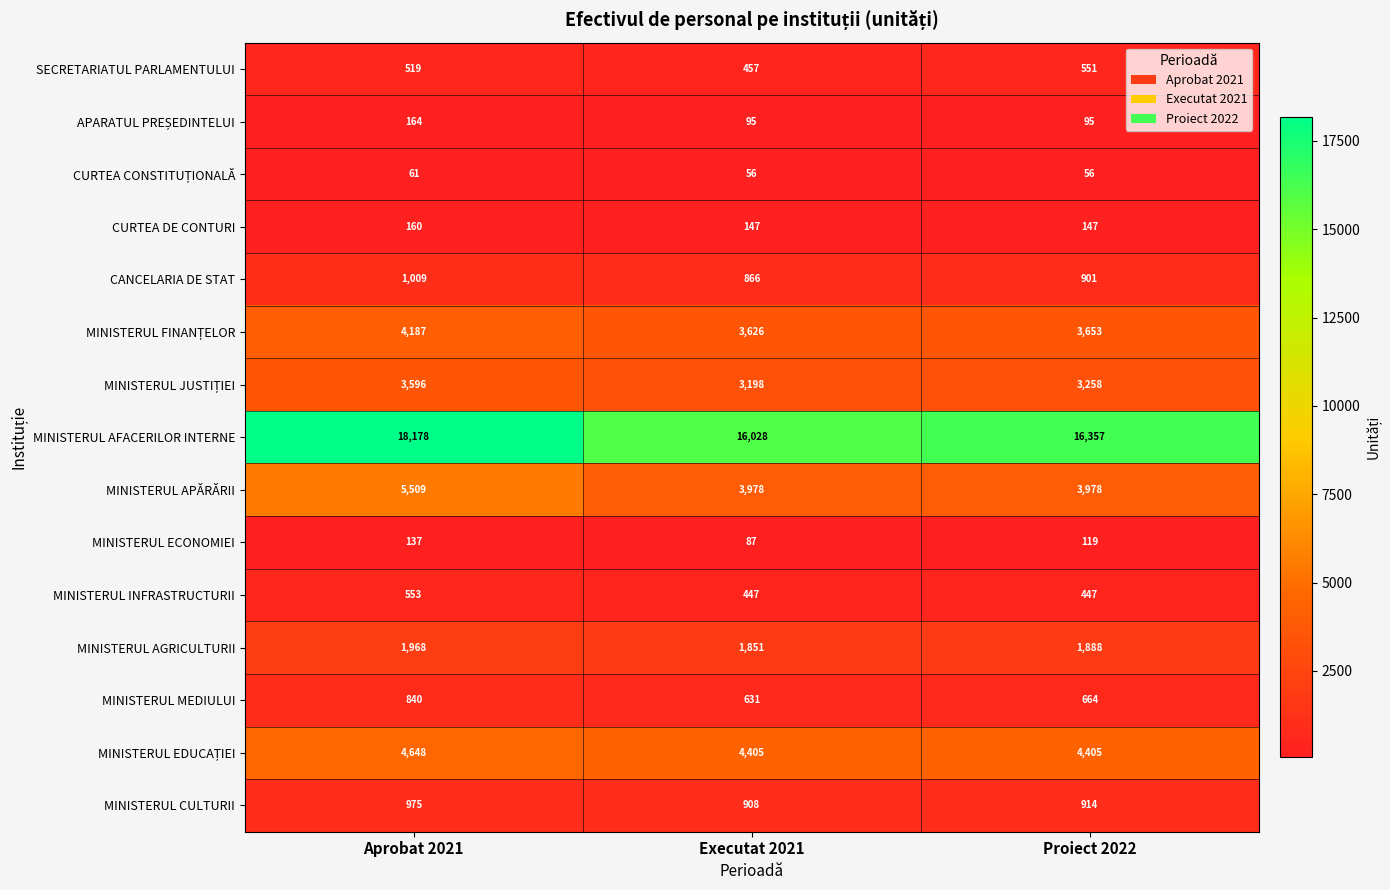

What is the spread (max minus min) of values at Aprobat 2021?

18117